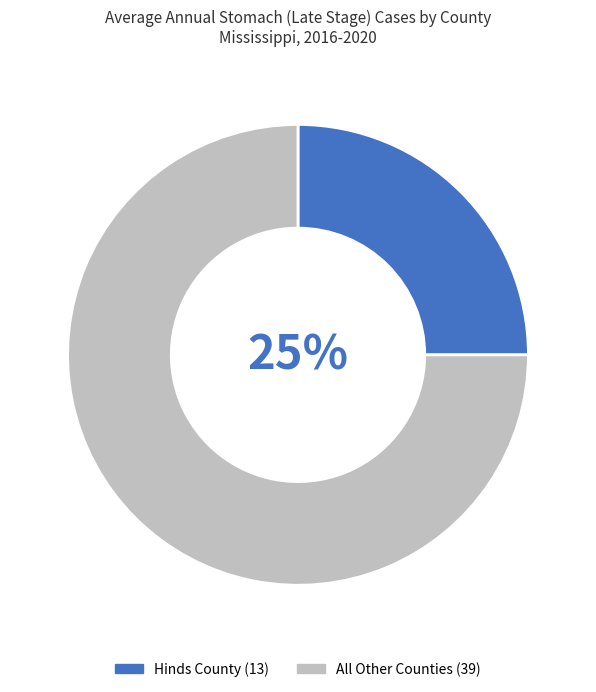

To the nearest percent, what is the difference between the largest and smallest slice percentages?

50%